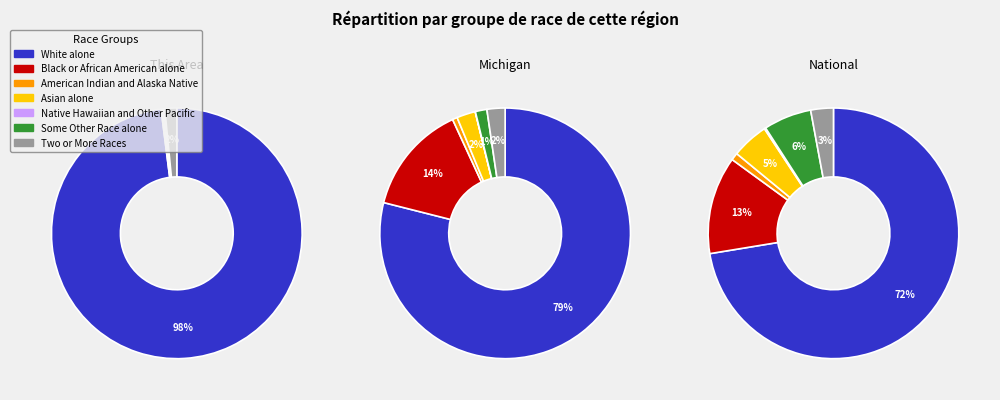

To the nearest percent, what percentage of the pie is Two or More Races?

2%